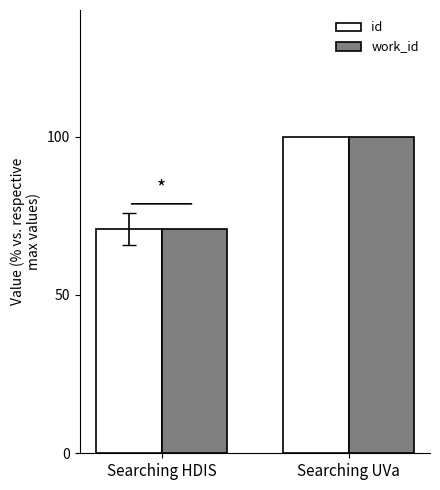

At which label does id reach its minimum?

Searching HDIS